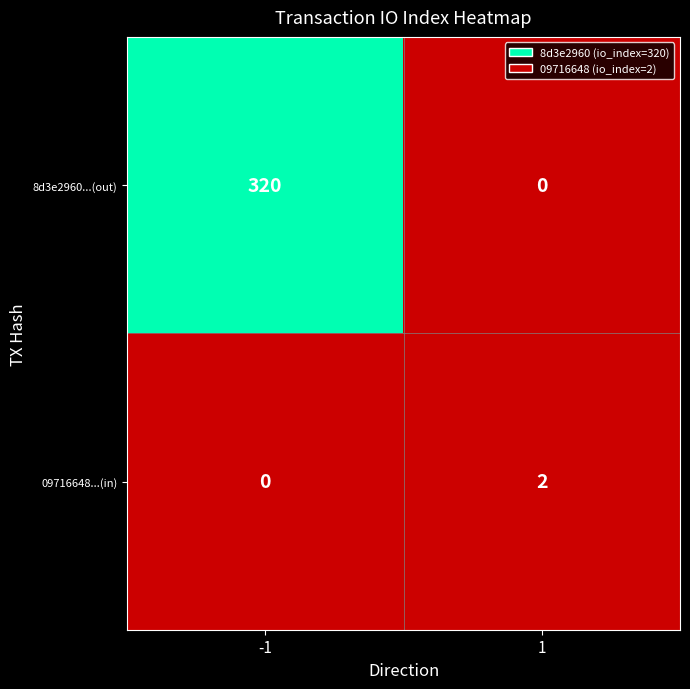

Rank the series at -1 from lowest to highest value.

09716648...(in), 8d3e2960...(out)